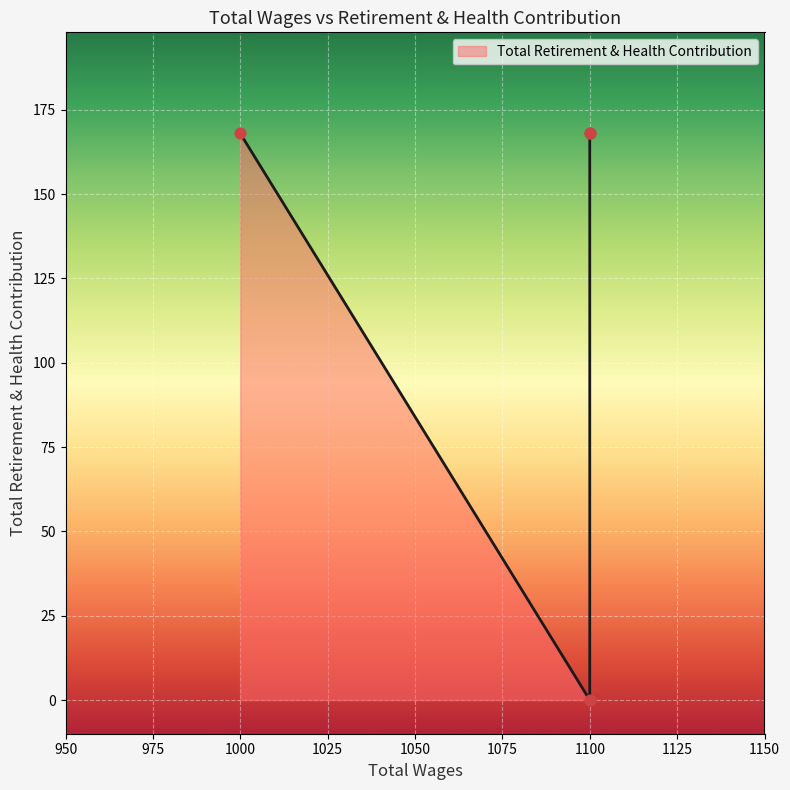

What is the change in value from 1100.0 to 1100.0?

-168